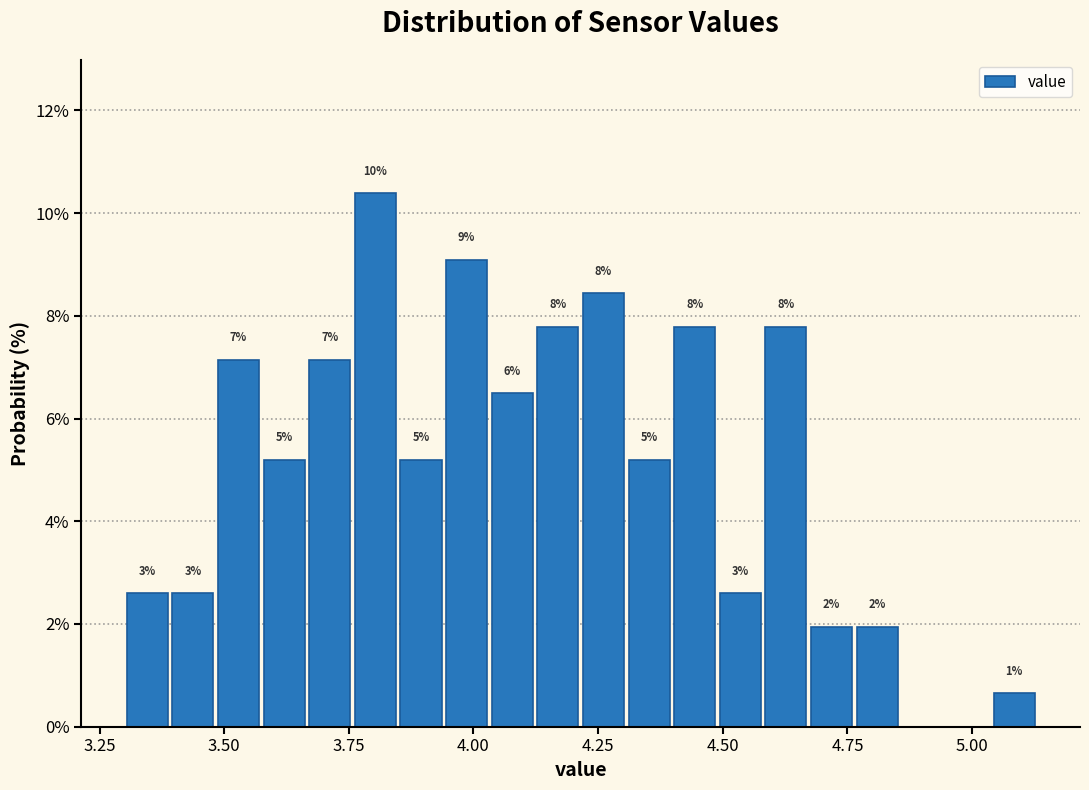

Read against the x-axis, roughly where is the centre of the tallest bar?

3.80